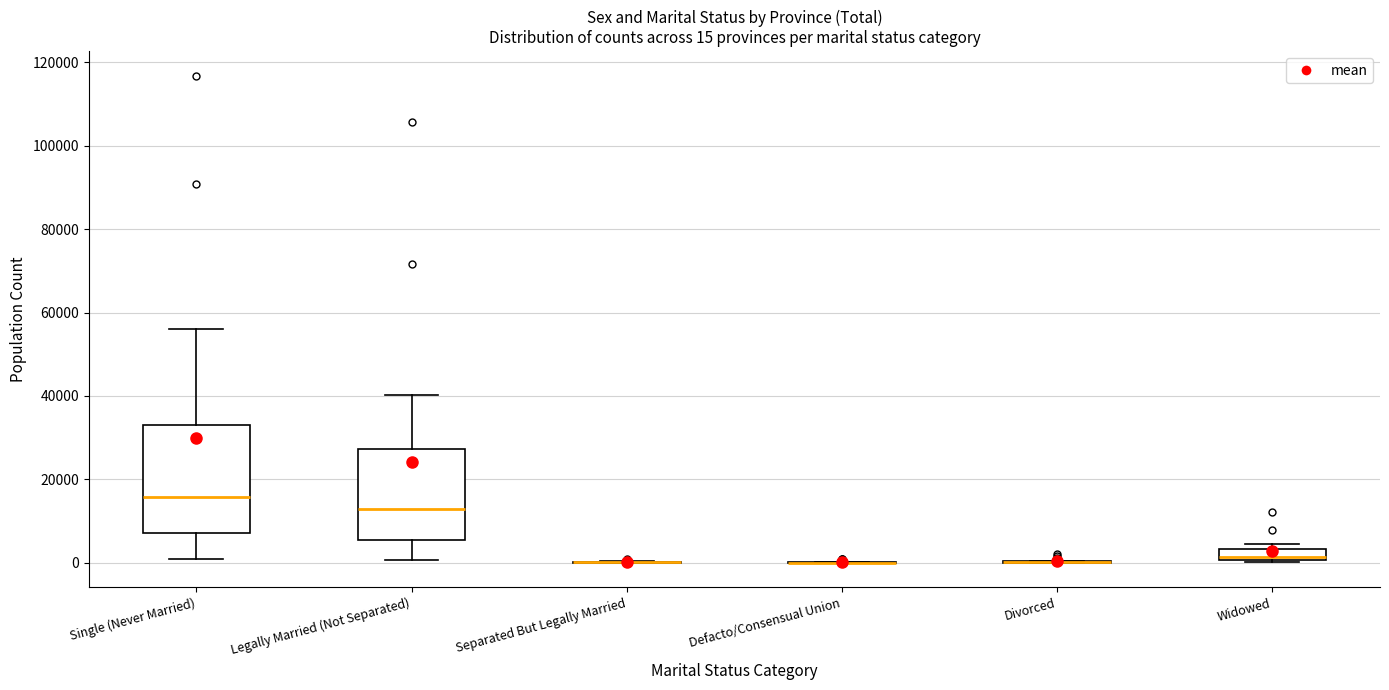

Comparing the boxes themselves (not the whiskers), which one is the tallest?

Single (Never Married)